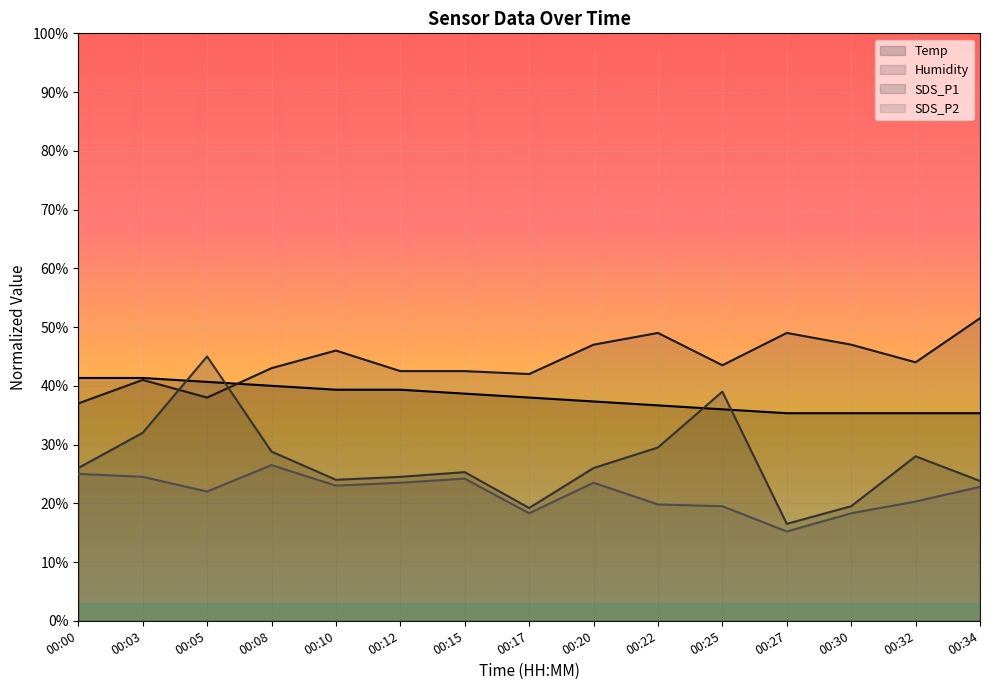

What is the lowest value of the SDS_P2 series?

15.2